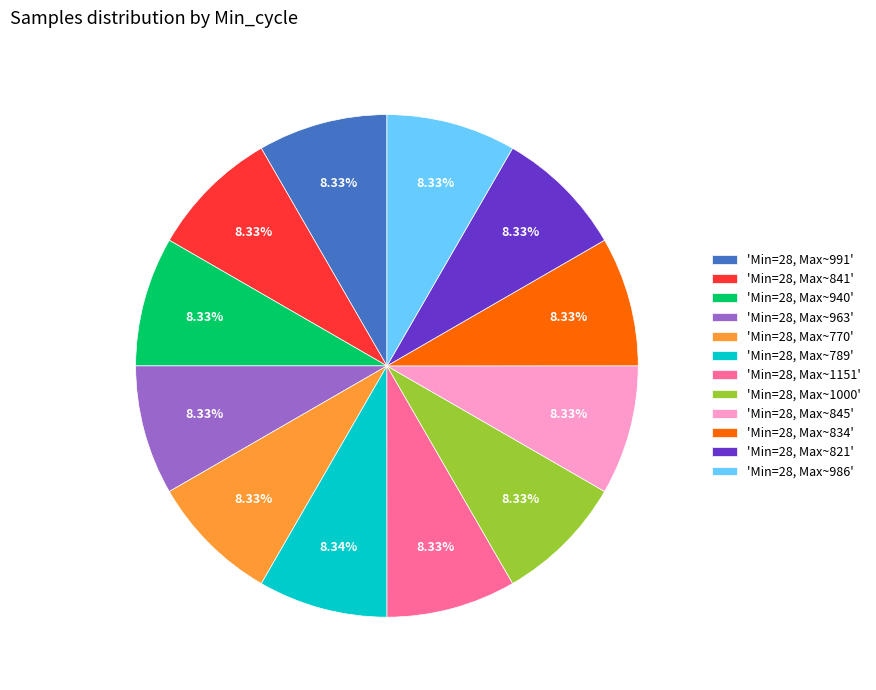

Is 'Min=28, Max~991' the majority of the pie?

No